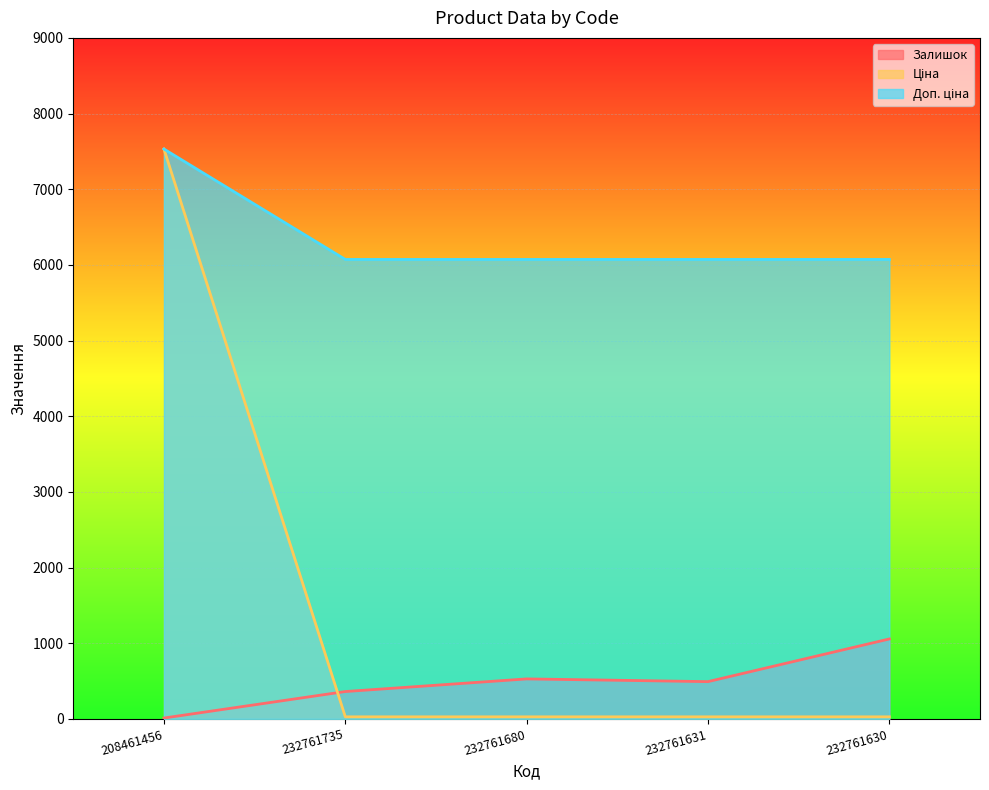

What position from the left is 232761680?

3